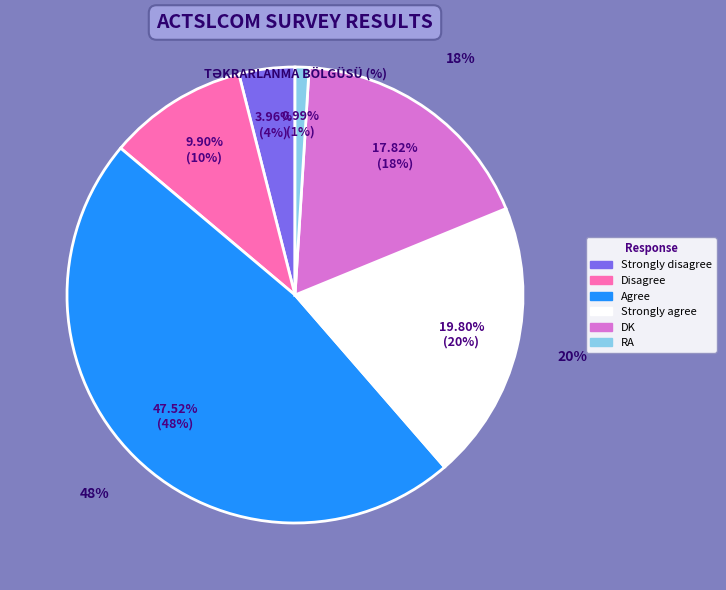

What is the change in value from Strongly disagree to Agree?

+44